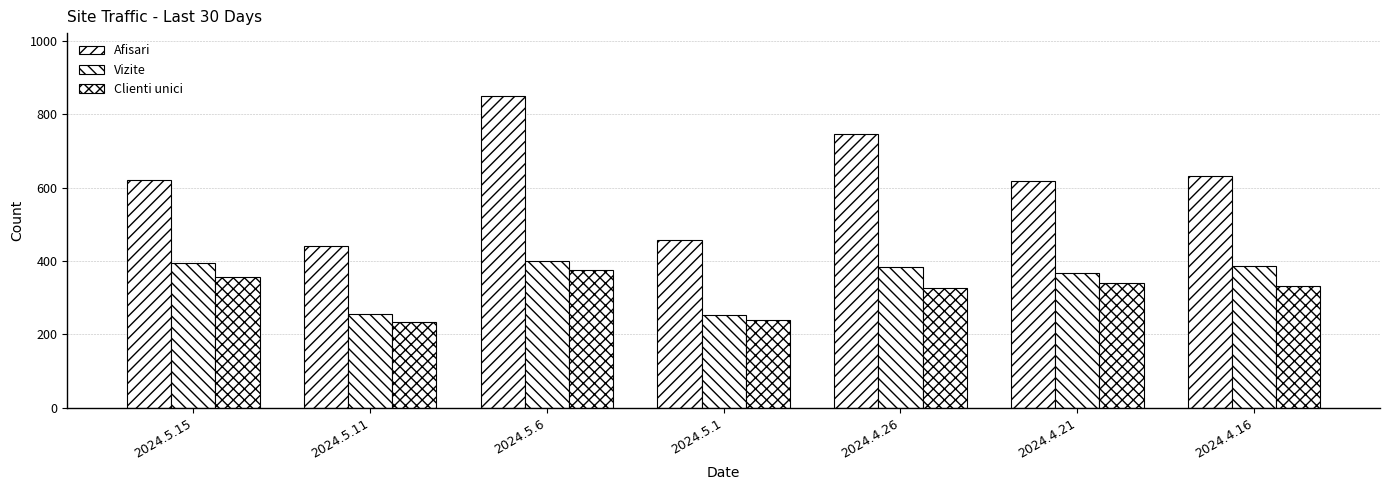

What is the label of the 7th bar from the right?

2024.5.15